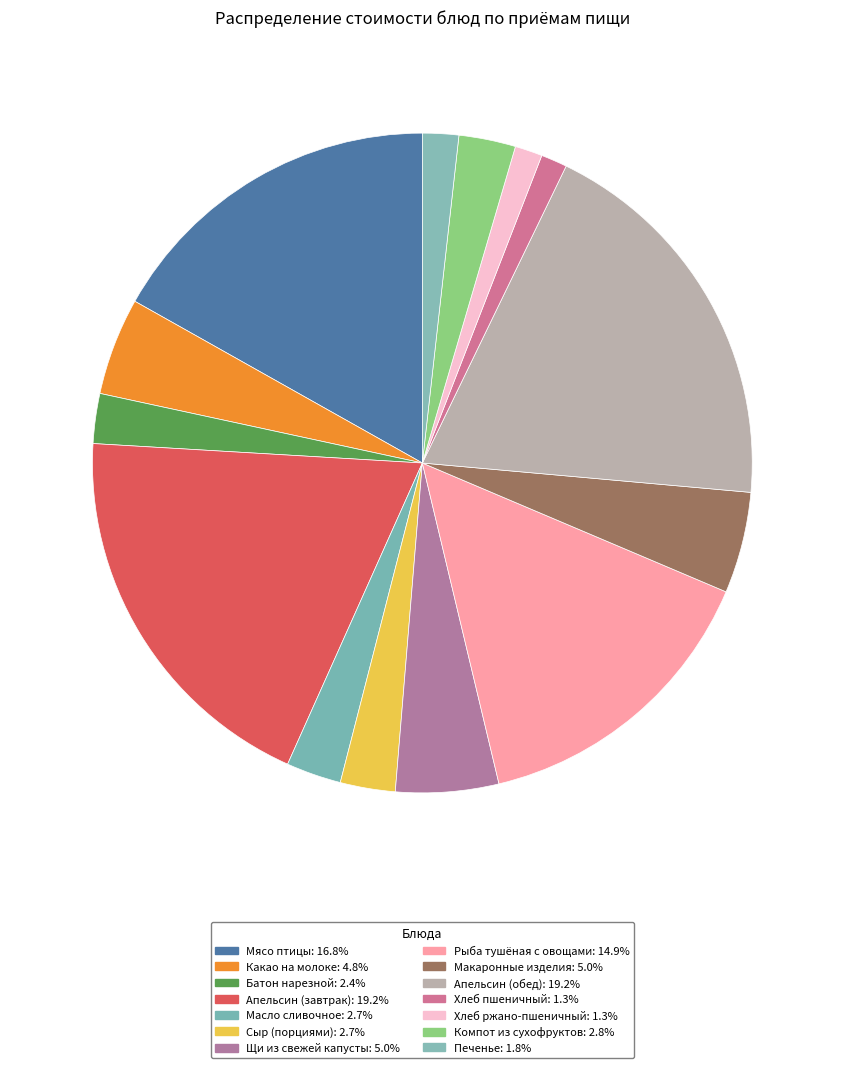

What is the largest slice in the pie chart?

Апельсин (завтрак)